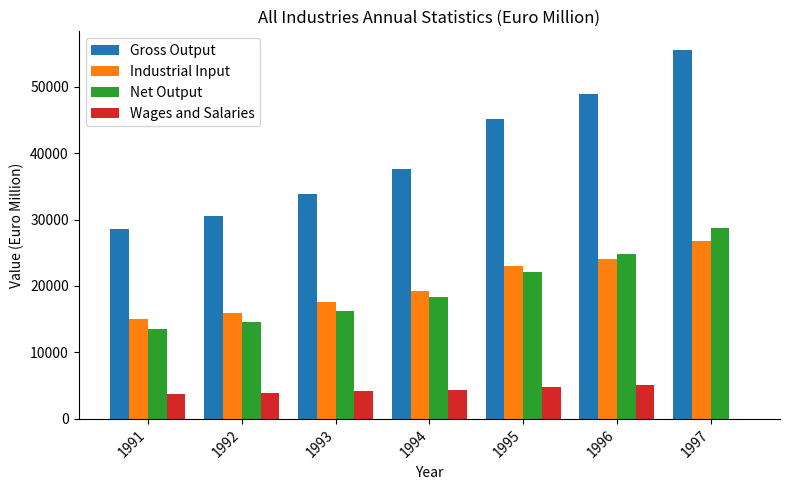

At which category does the chart reach its peak across all series?

1997